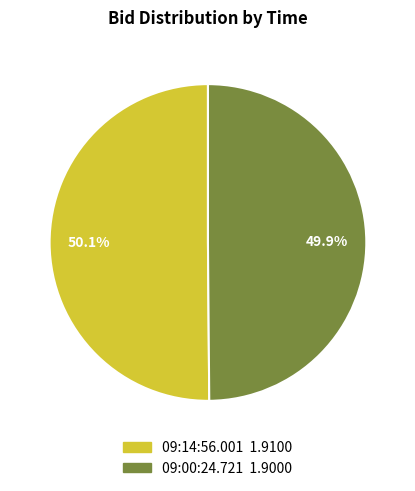

What is the ratio of the value at 09:00:24.721 to the value at 09:14:56.001?

1.0